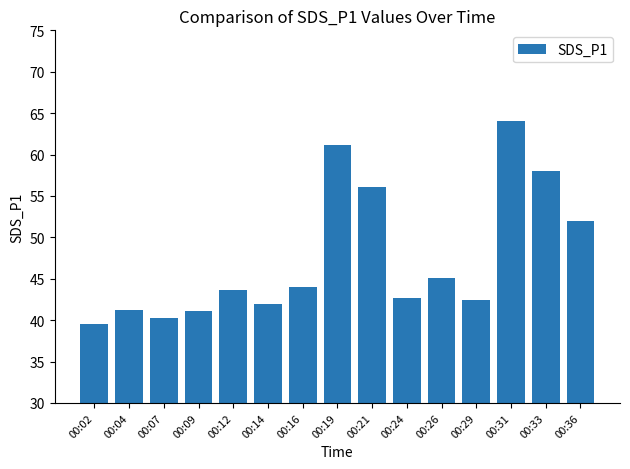

The chart shows a value of 68.1 at 00:04. True or false?

False